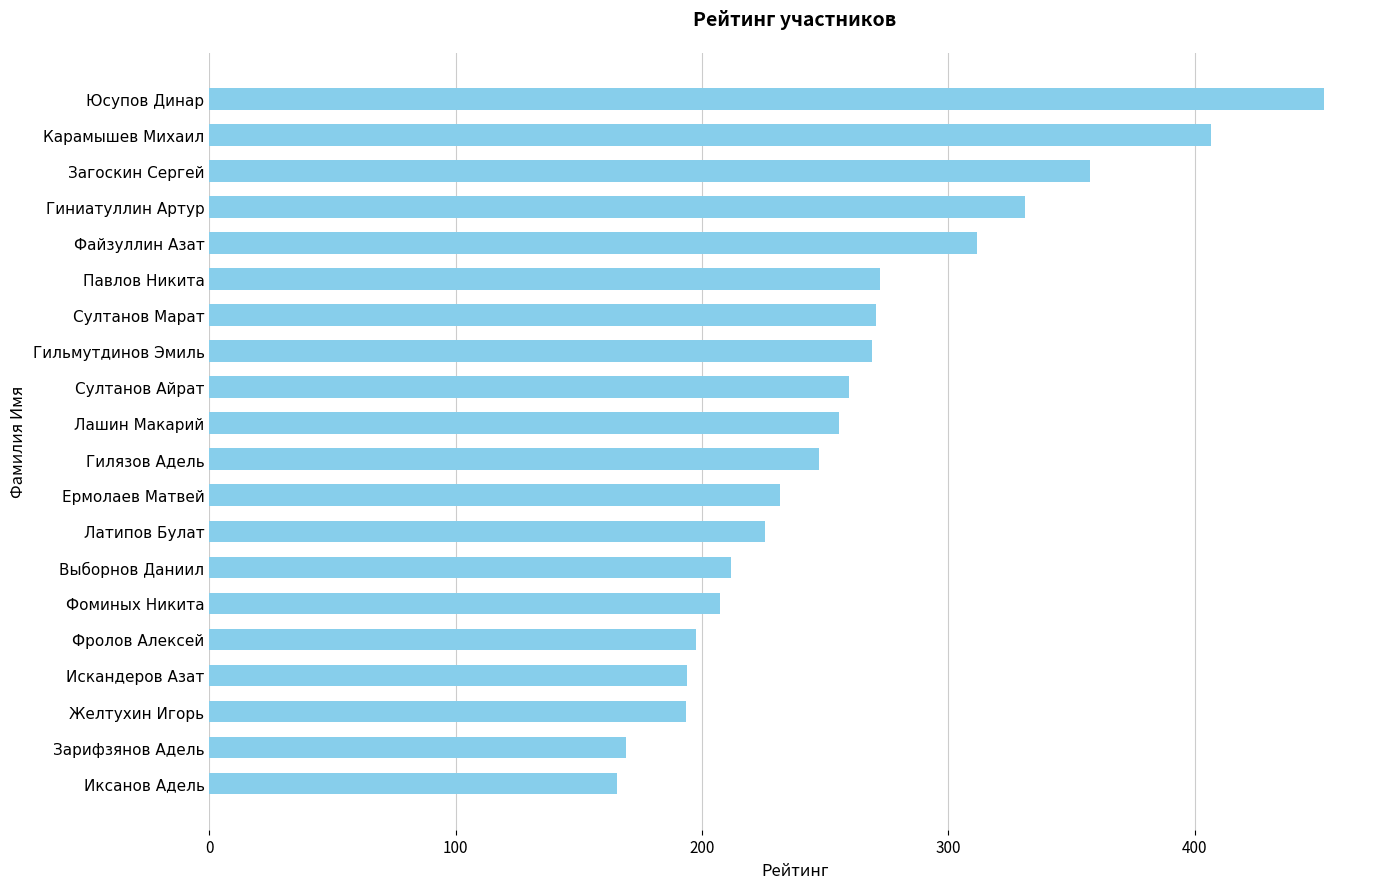

The value at Гилязов Адель is 140.1. True or false?

False